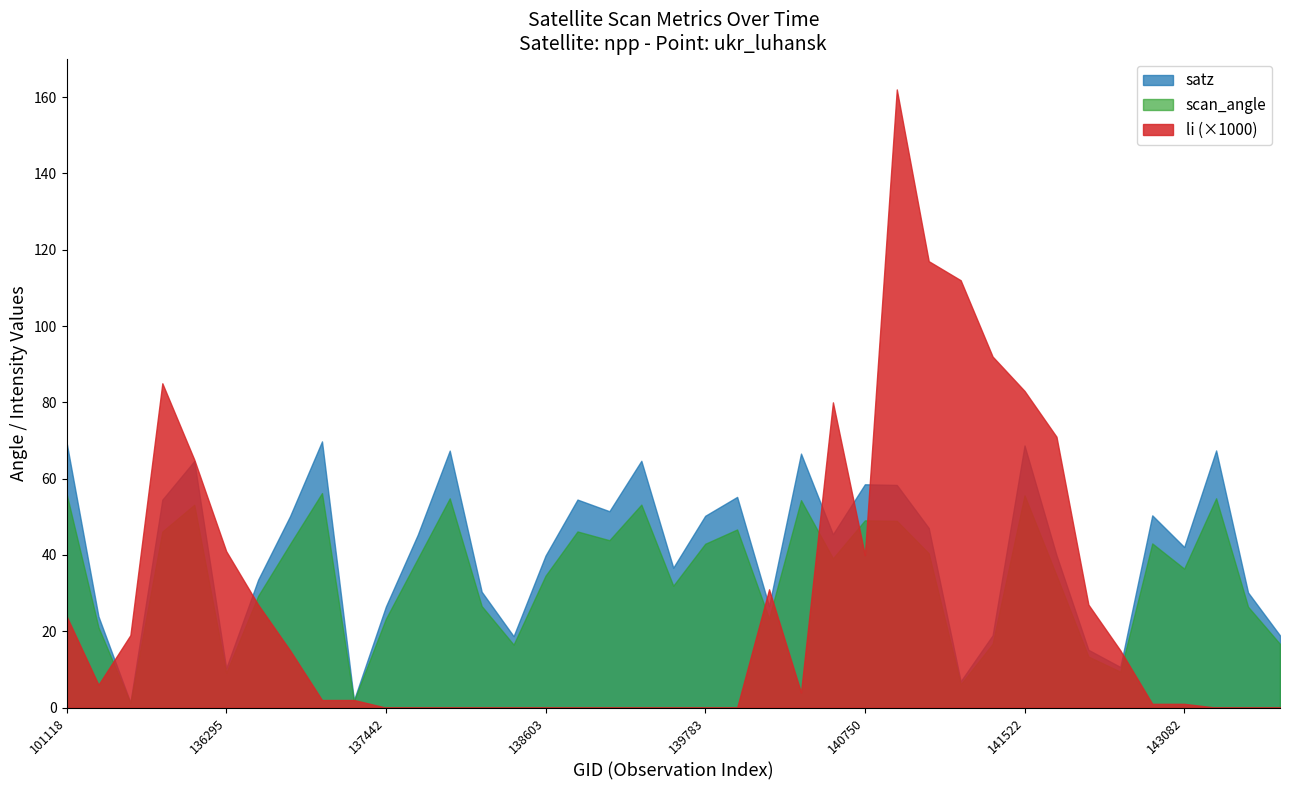

Is it true that scan_angle equals 76.3 at 138010?

False